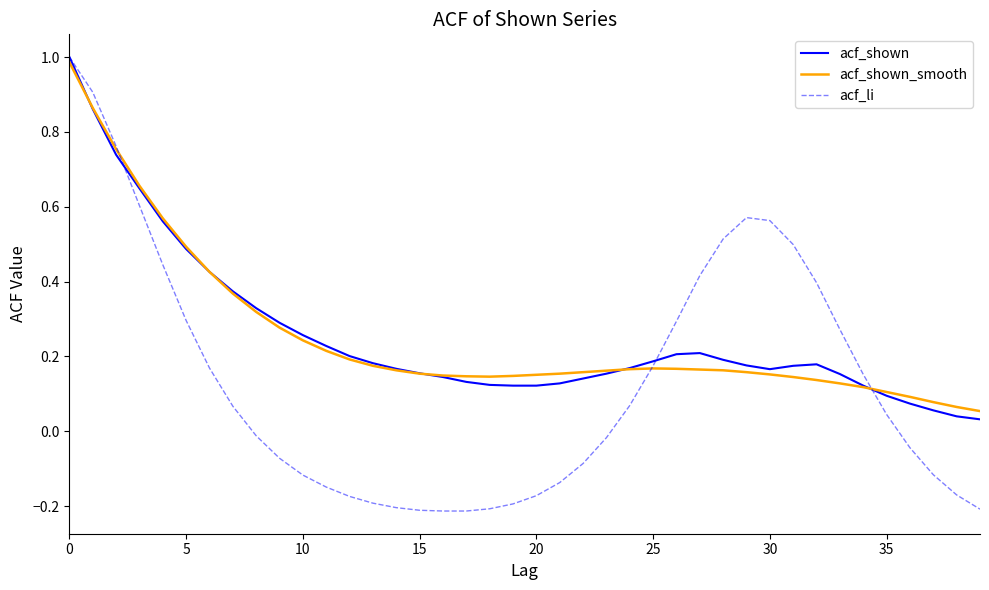

How many negative values does the acf_li series have?

20